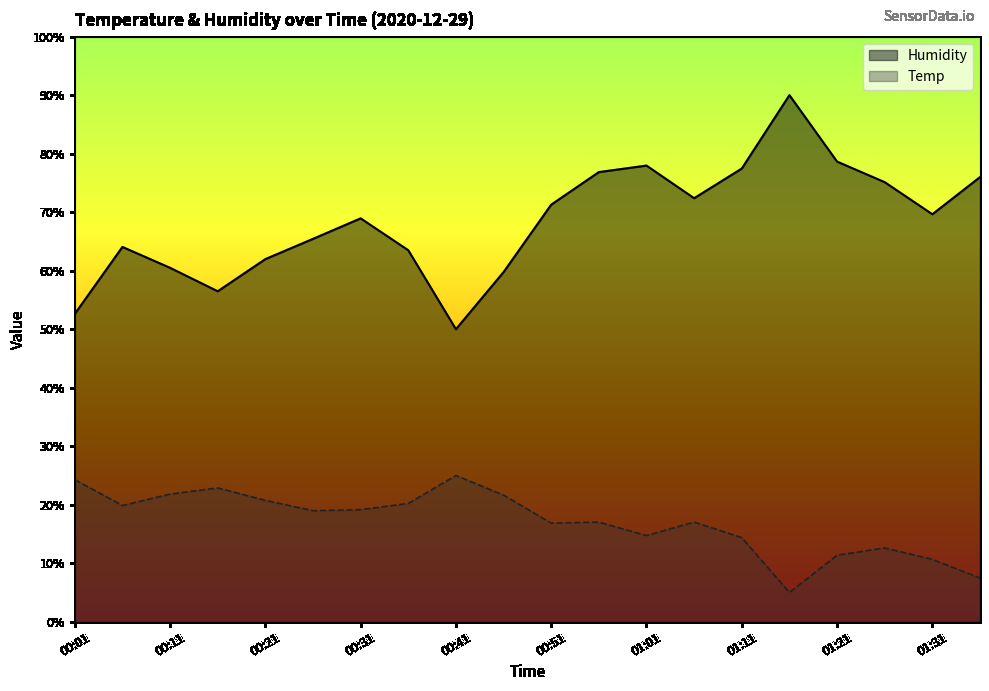

List the labels in order of Humidity value, largest first.

01:16, 01:21, 01:01, 01:11, 00:56, 01:36, 01:26, 01:06, 00:51, 01:31, 00:31, 00:26, 00:06, 00:36, 00:21, 00:11, 00:46, 00:16, 00:01, 00:41